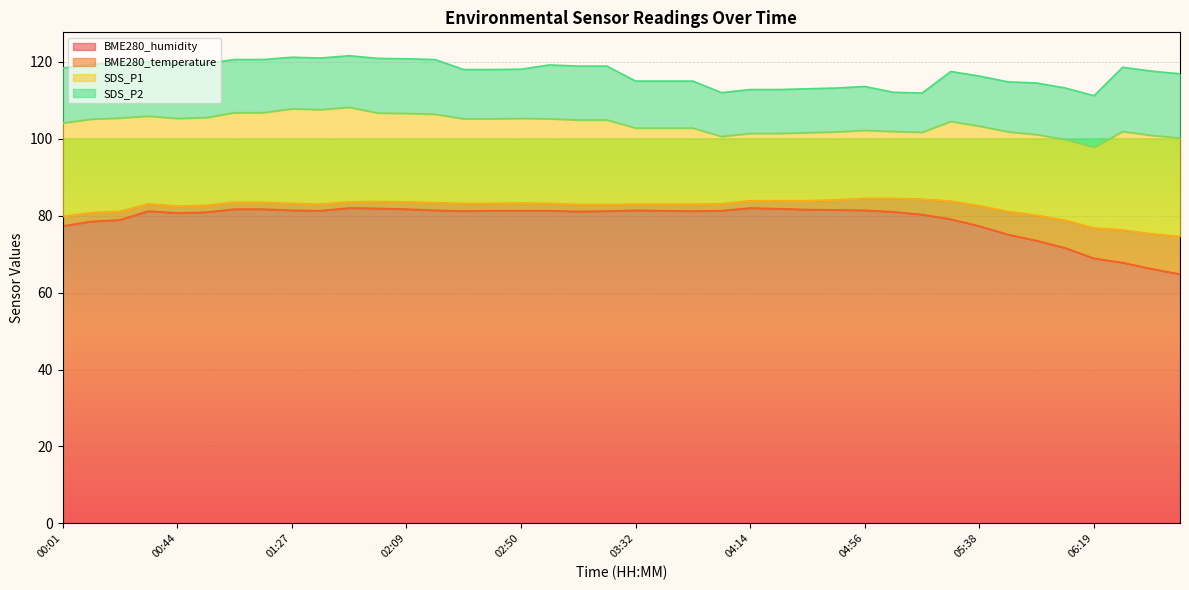

Reading left to right, transcribe all the data shown in this chart.

BME280_humidity: 00:01=77.3	00:12=78.5	00:22=78.9	00:33=81.2	00:44=80.7	00:55=80.9	01:05=81.7	01:16=81.7	01:27=81.4	01:38=81.3	01:48=82.0	01:59=81.9	02:09=81.7	02:19=81.4	02:29=81.2	02:39=81.3	02:50=81.3	03:01=81.3	03:11=81.1	03:22=81.2	03:32=81.4	03:43=81.3	03:53=81.2	04:04=81.3	04:14=82.0	04:25=81.8	04:36=81.6	04:46=81.5	04:56=81.4	05:07=81.0	05:17=80.3	05:27=79.1	05:38=77.3	05:48=75.1	05:58=73.5	06:08=71.6	06:19=68.9	06:30=67.8	06:40=66.2	06:50=64.8
BME280_temperature: 00:01=2.5	00:12=2.3	00:22=2.2	00:33=1.9	00:44=1.8	00:55=1.8	01:05=1.8	01:16=1.8	01:27=1.8	01:38=1.7	01:48=1.6	01:59=1.8	02:09=1.9	02:19=2.0	02:29=2.0	02:39=1.9	02:50=2.0	03:01=1.9	03:11=1.8	03:22=1.7	03:32=1.6	03:43=1.7	03:53=1.8	04:04=1.8	04:14=1.9	04:25=2.1	04:36=2.3	04:46=2.6	04:56=3.1	05:07=3.5	05:17=4.0	05:27=4.7	05:38=5.3	05:48=6.0	05:58=6.6	06:08=7.2	06:19=7.9	06:30=8.5	06:40=9.1	06:50=9.8
SDS_P1: 00:01=24.3	00:12=24.3	00:22=24.3	00:33=22.8	00:44=22.8	00:55=22.8	01:05=23.3	01:16=23.3	01:27=24.6	01:38=24.6	01:48=24.6	01:59=23.0	02:09=23.0	02:19=23.0	02:29=22.0	02:39=22.0	02:50=22.0	03:01=22.0	03:11=22.0	03:22=22.0	03:32=19.8	03:43=19.8	03:53=19.8	04:04=17.5	04:14=17.5	04:25=17.5	04:36=17.7	04:46=17.7	04:56=17.7	05:07=17.4	05:17=17.4	05:27=20.7	05:38=20.7	05:48=20.7	05:58=21.0	06:08=21.0	06:19=21.0	06:30=25.6	06:40=25.6	06:50=25.6
SDS_P2: 00:01=14.3	00:12=14.3	00:22=14.3	00:33=14.1	00:44=14.1	00:55=14.1	01:05=13.8	01:16=13.8	01:27=13.4	01:38=13.4	01:48=13.4	01:59=14.2	02:09=14.2	02:19=14.2	02:29=12.8	02:39=12.8	02:50=12.8	03:01=14.0	03:11=14.0	03:22=14.0	03:32=12.2	03:43=12.2	03:53=12.2	04:04=11.4	04:14=11.4	04:25=11.4	04:36=11.4	04:46=11.4	04:56=11.4	05:07=10.2	05:17=10.2	05:27=13.0	05:38=13.0	05:48=13.0	05:58=13.4	06:08=13.4	06:19=13.4	06:30=16.7	06:40=16.7	06:50=16.7